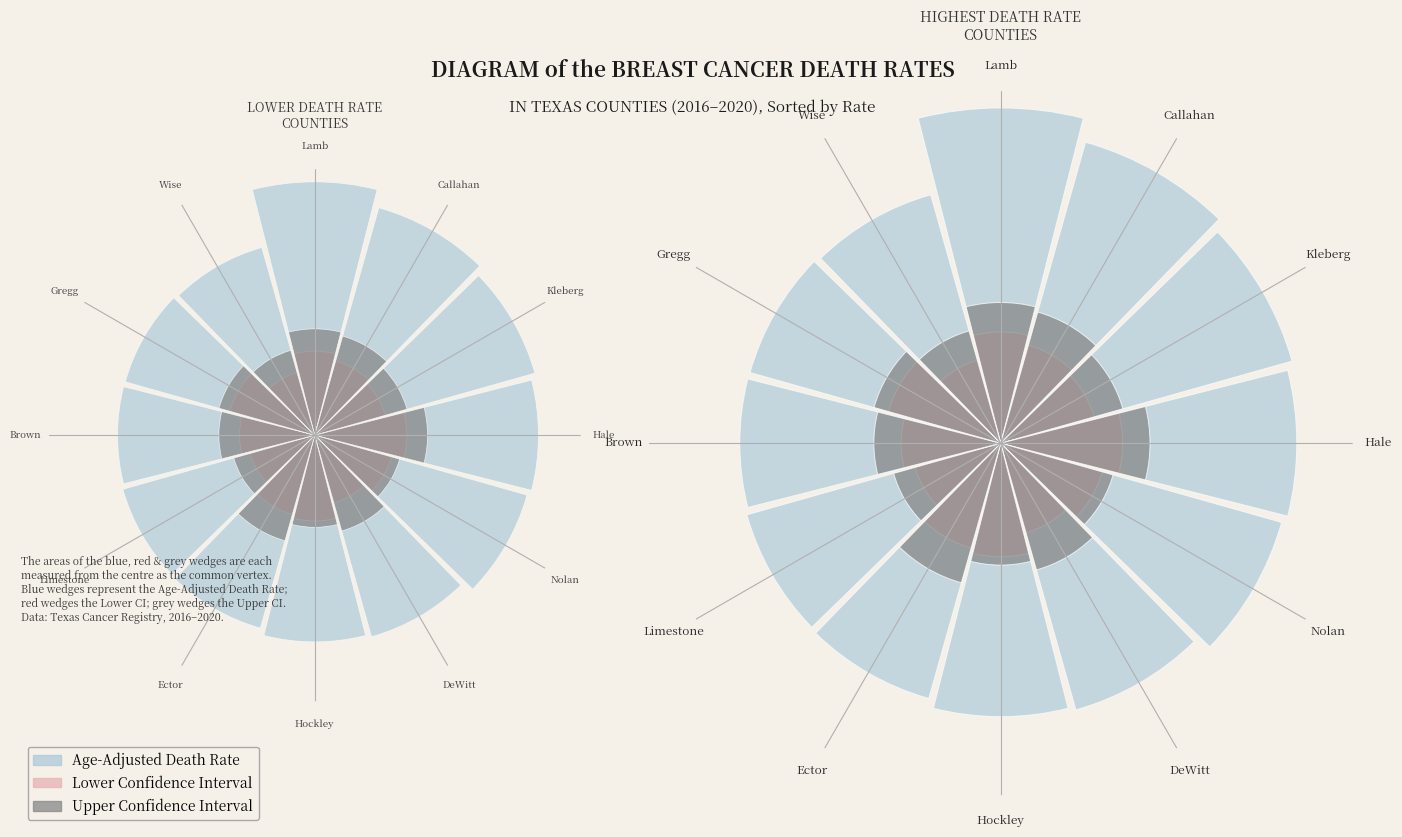

To the nearest percent, what is the combined percentage of DeWitt and Brown?

15%